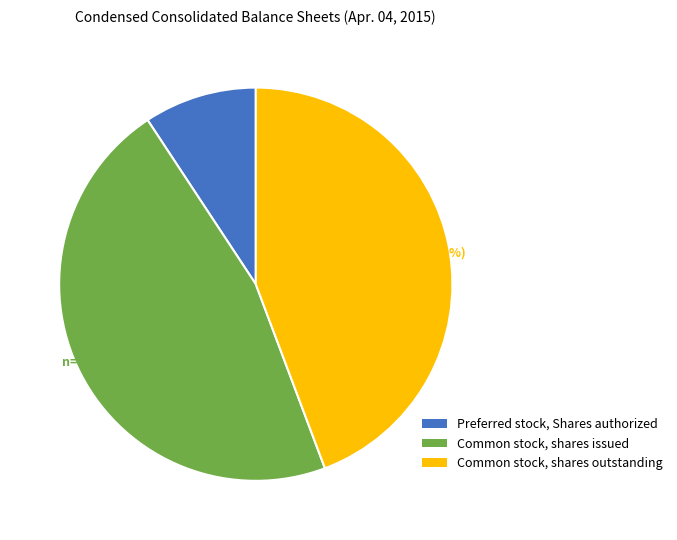

To the nearest percent, what is the difference between the largest and smallest slice percentages?

37%